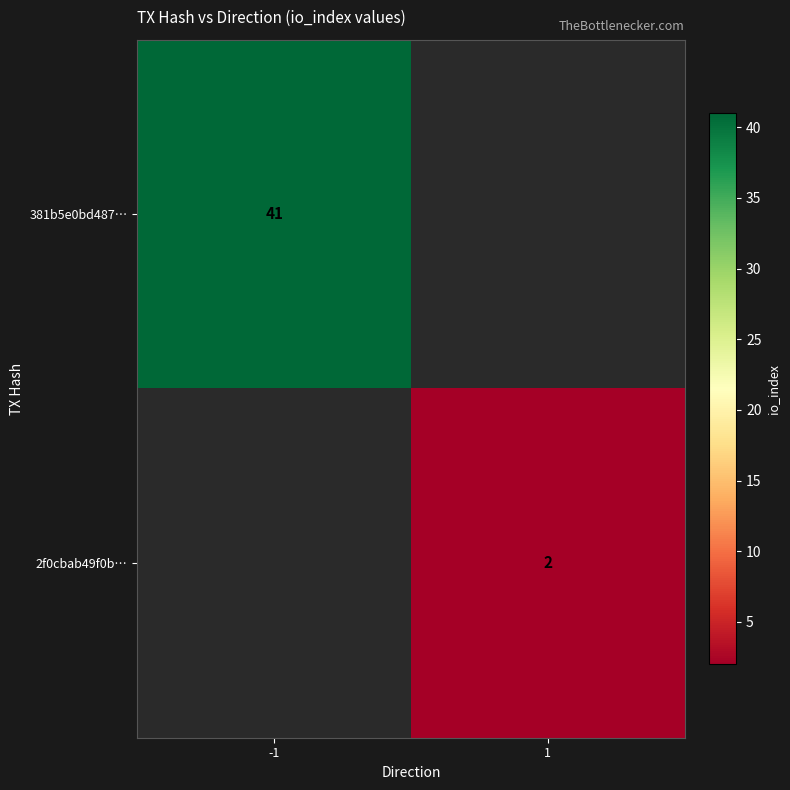

Is the value of 381b5e0bd487… at -1 greater than the value of 2f0cbab49f0b… at 1?

Yes